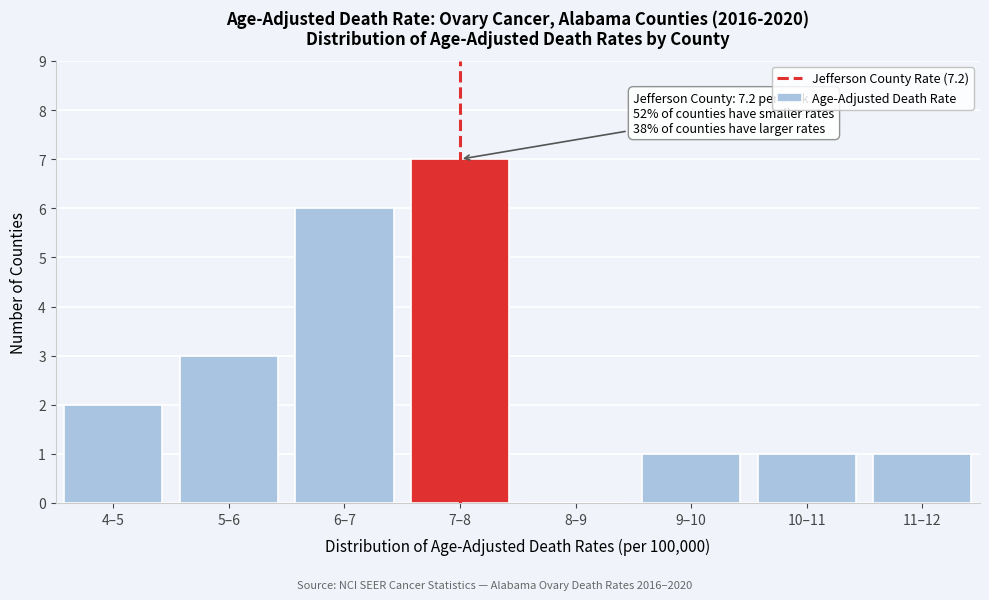

Reading left to right, extract all data points from this chart.

4–5=2	5–6=3	6–7=6	7–8=7	8–9=0	9–10=1	10–11=1	11–12=1